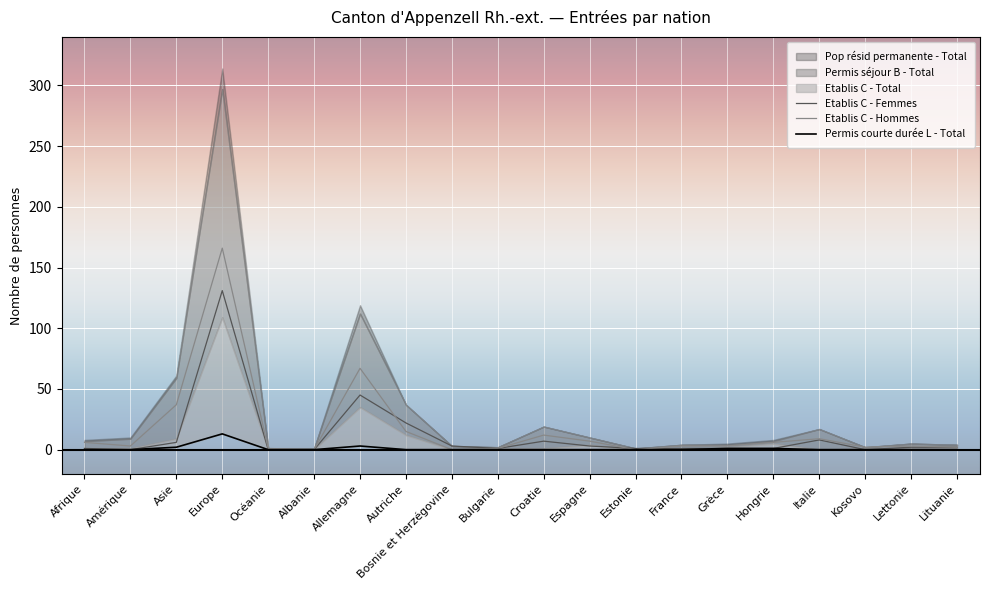

Reading right to left, transcribe all the data shown in this chart.

Etablis C - Femmes: 2	2	0	8	1	1	1	1	3	7	1	3	22	45	0	0	131	6	0	1
Etablis C - Hommes: 2	3	2	9	6	3	3	0	7	12	1	0	15	67	0	1	166	37	3	6
Permis courte durée L - Total: 0	0	0	0	1	1	0	0	0	0	0	0	0	3	0	0	13	2	0	0